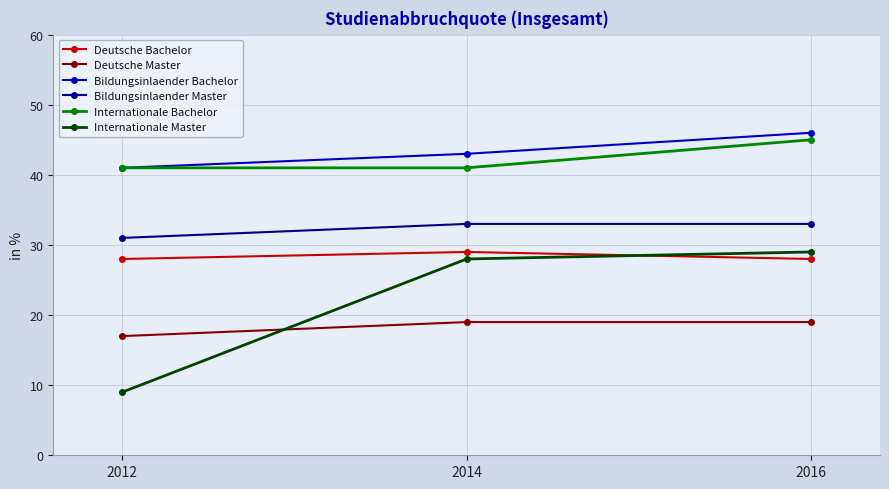

What is the approximate value of Bildungsinlaender Master at 2016?

33